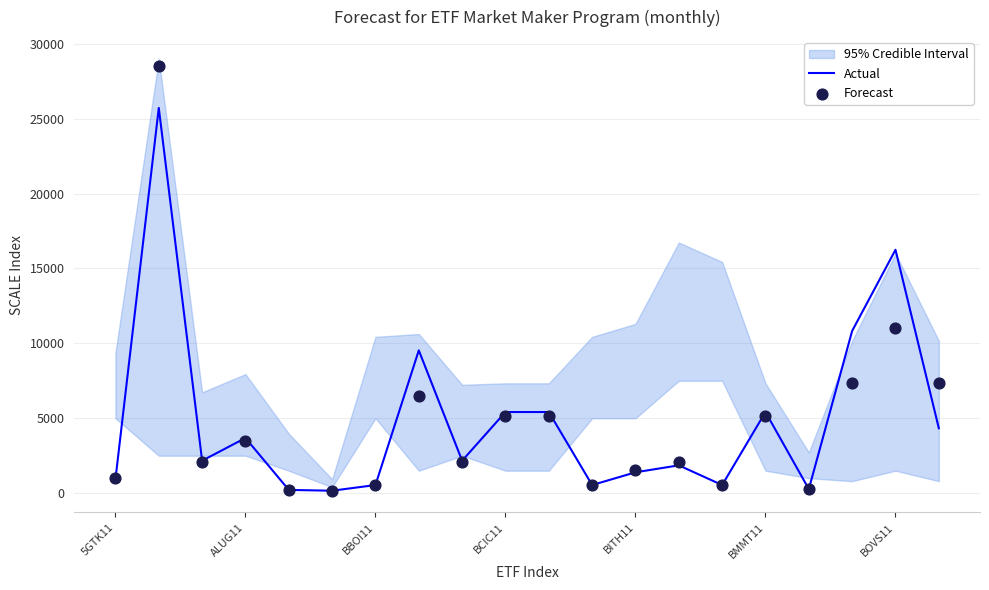

The value of Actual at 5GTK11 is 928.3. True or false?

True